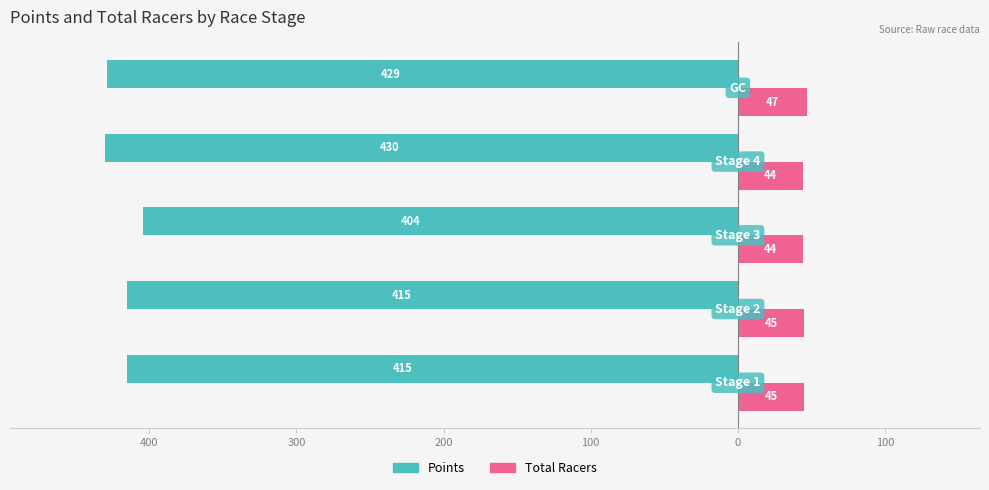

What are all the series names shown in the legend?

Points, Total Racers